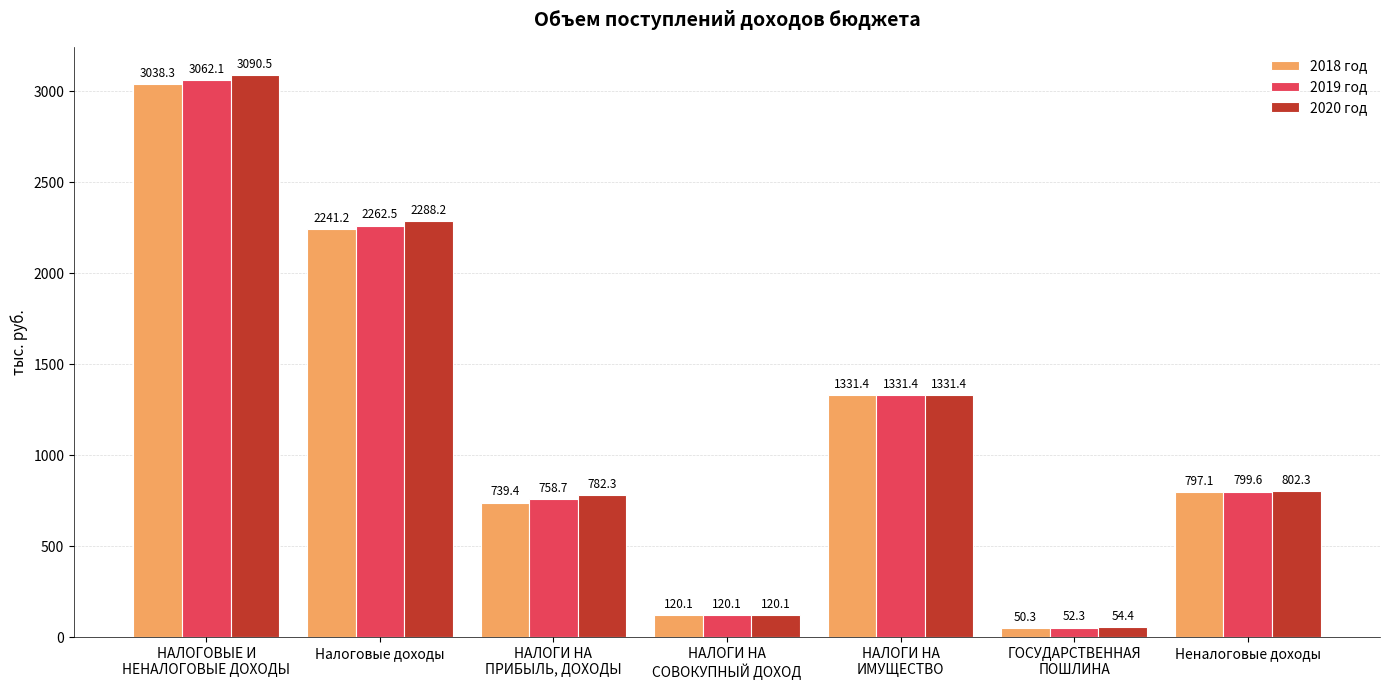

Count the number of categories in the chart.

7